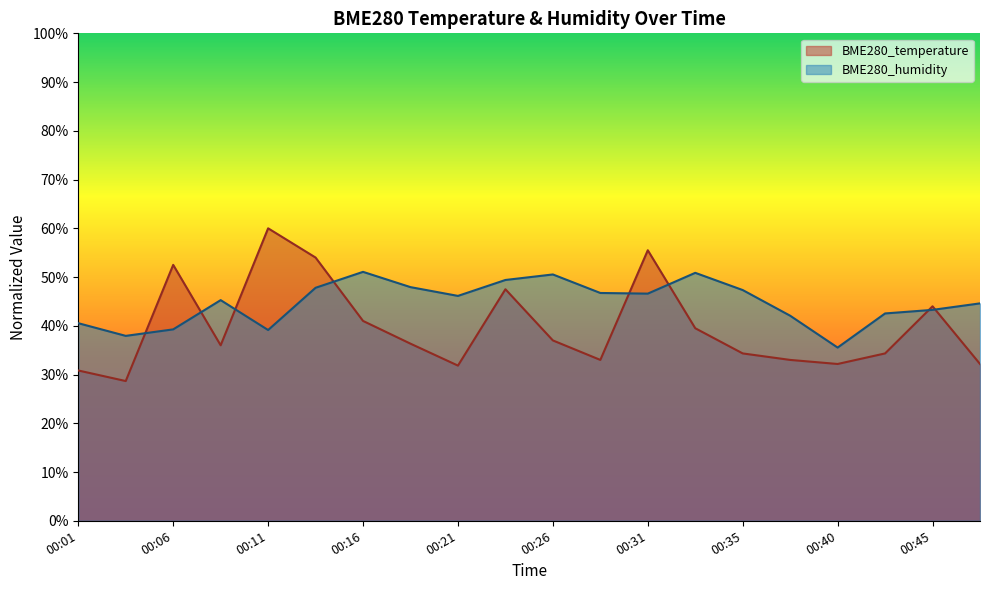

Does the chart have visible grid lines?

No